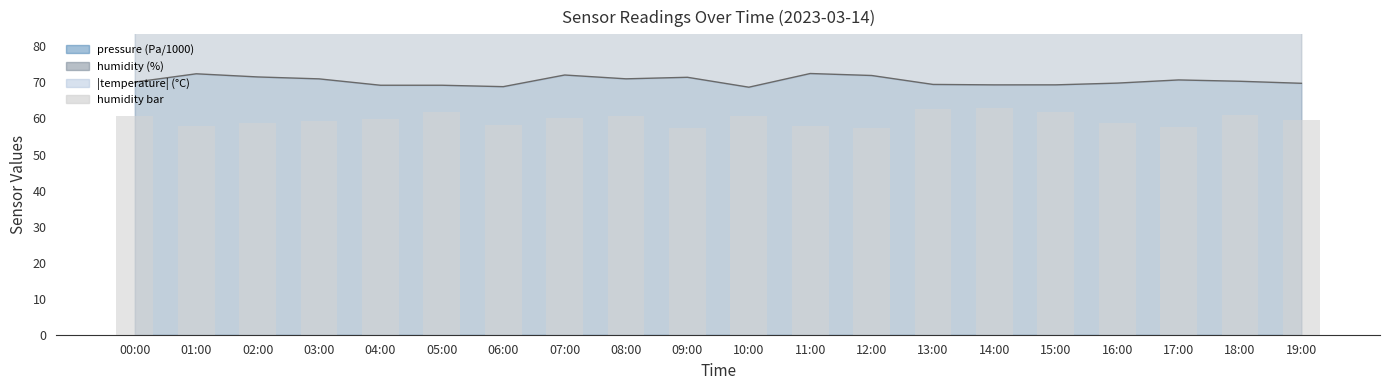

Is it true that the value at 01:00 is 13.2?

False